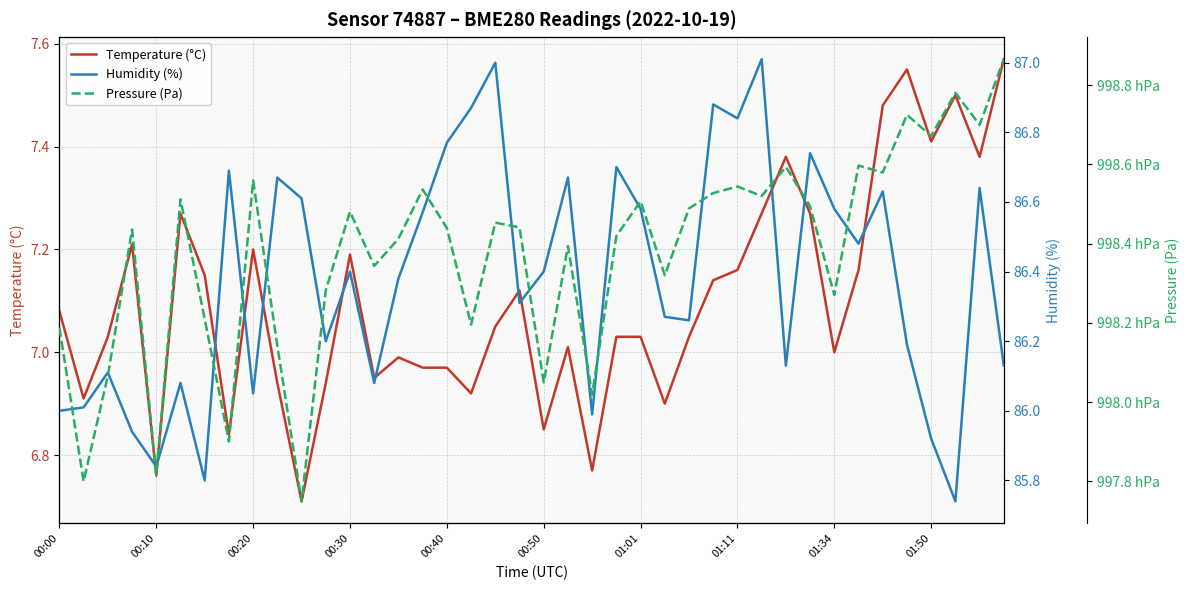

What is the value of the pressure point at the 8th from the left?

99790.1